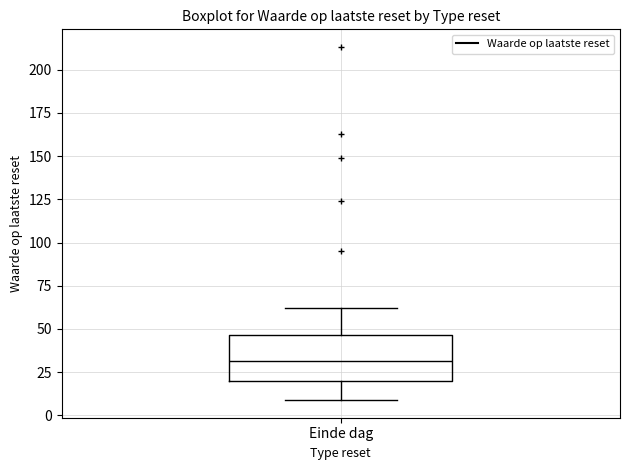

Transcribe this box plot: give where the median line is, the range the box spans, and where the two whiskers end, as read against the y-axis. The values are not printed on the chart, so give them approximately, as read against the axis.

median 30, box 20 to 45, whiskers 10 to 60